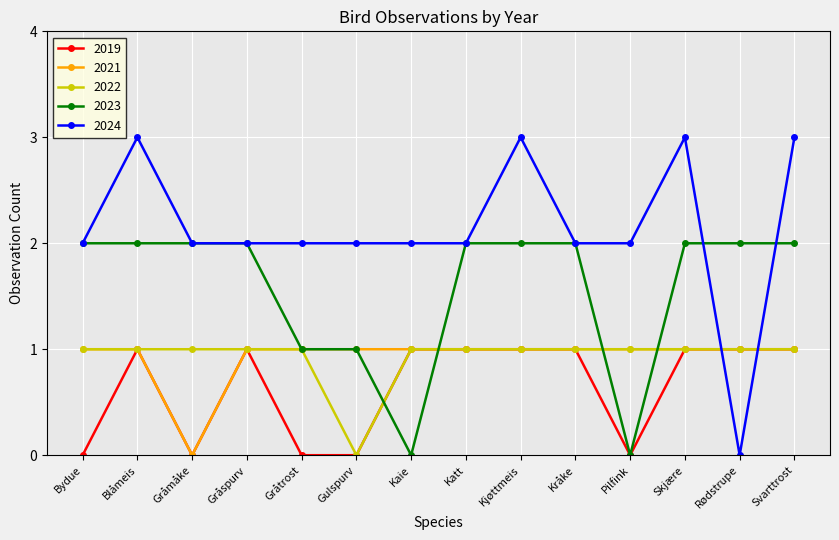

The value of 2022 at Kråke is 2. True or false?

False